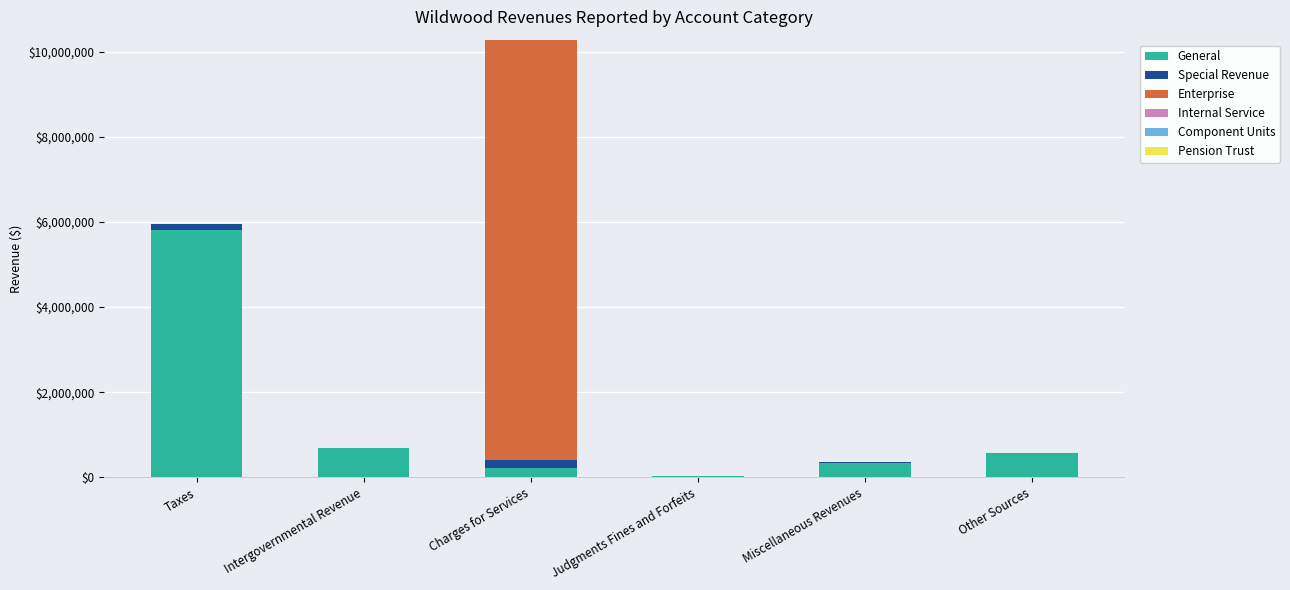

Which category has the highest value in the General series?

Taxes